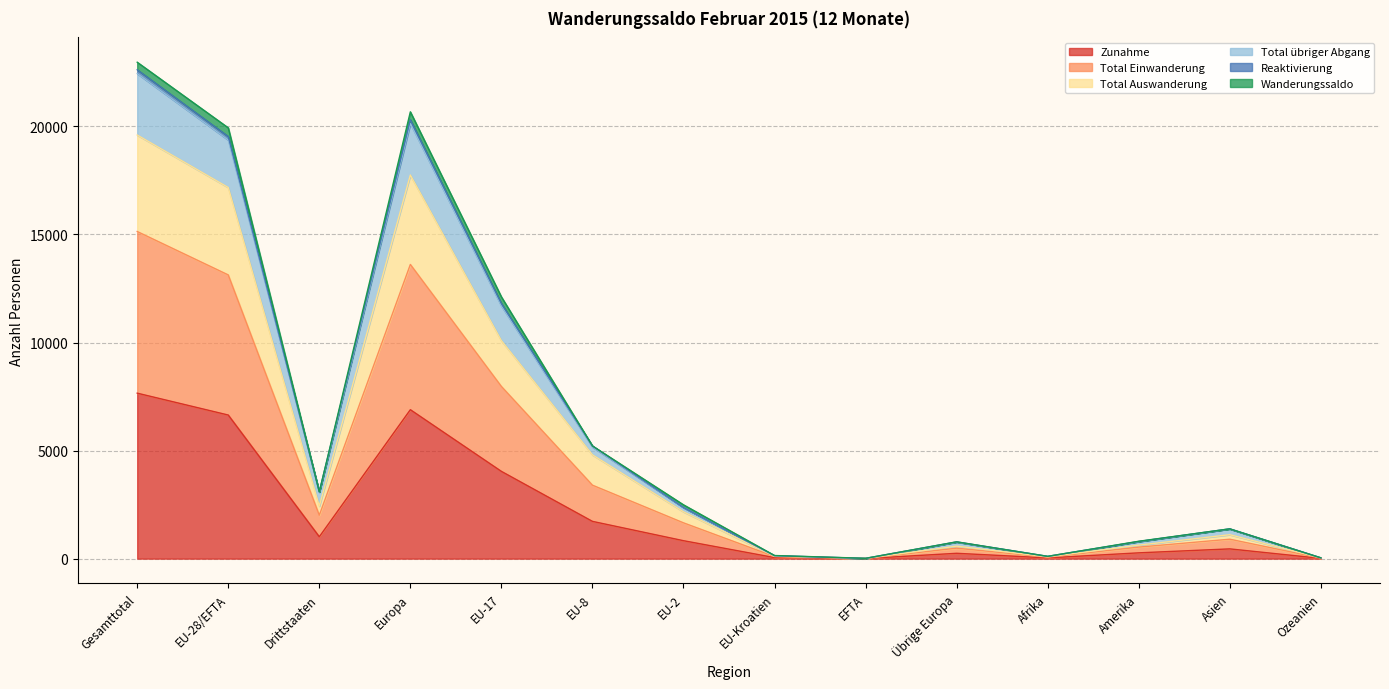

Which category has the lowest value across all series?

EFTA